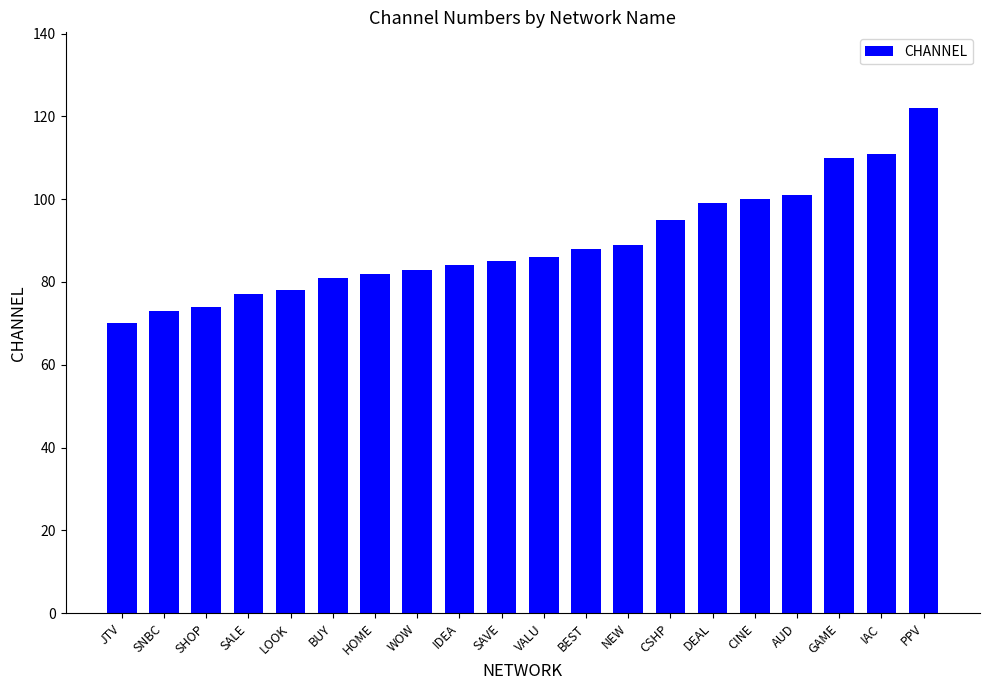

How many values are below 86?

10